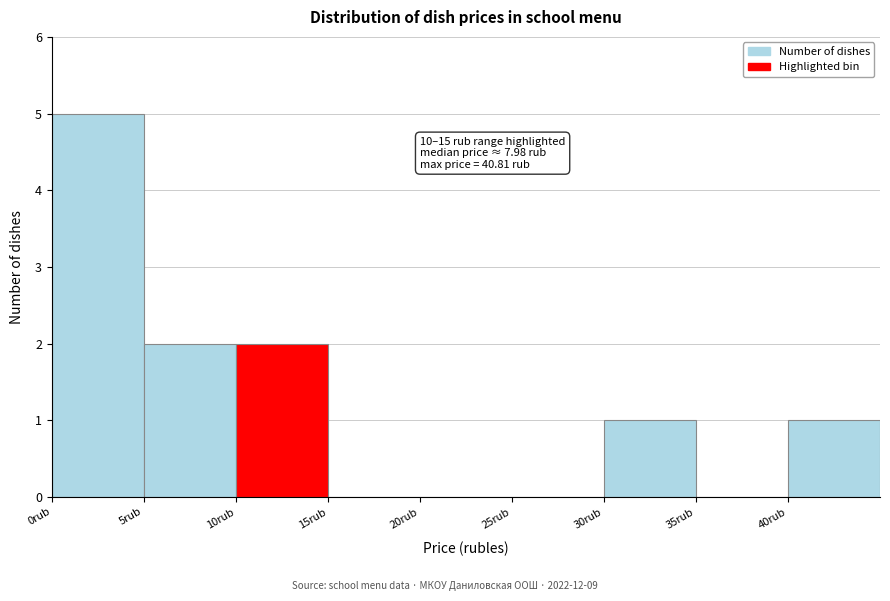

Which range on the x-axis has the tallest bar?

0 to 5